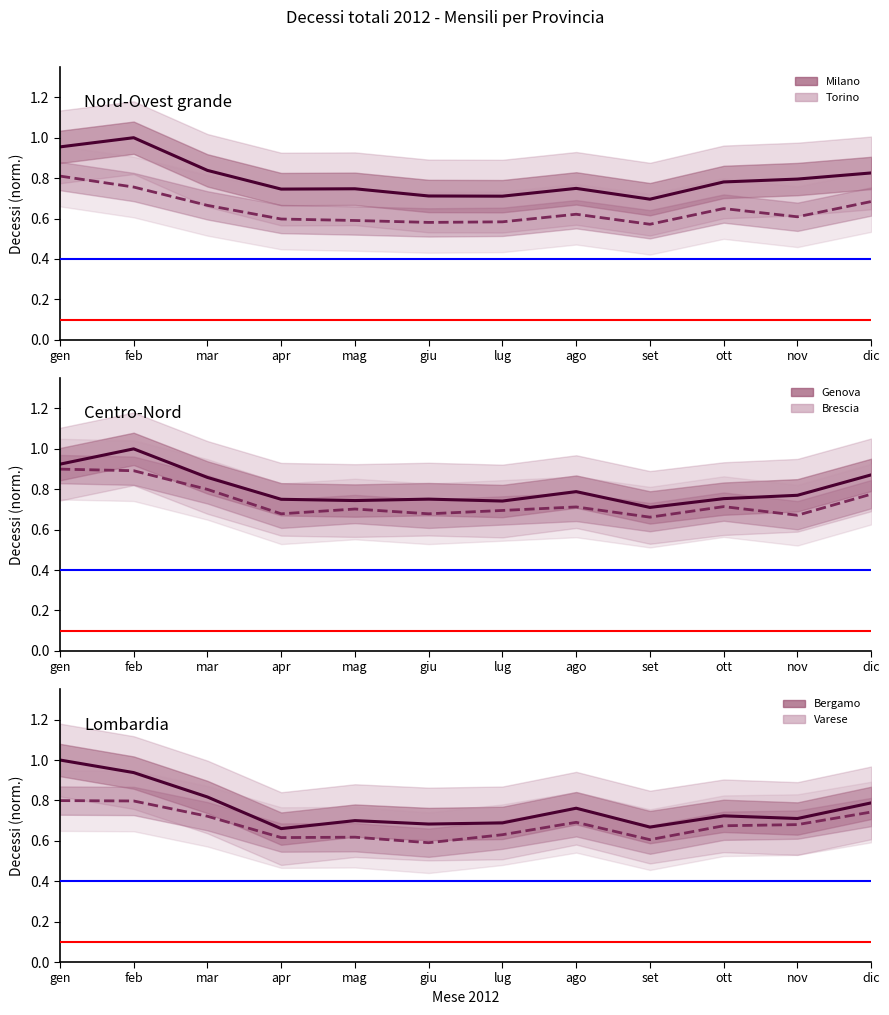

How many interior local peaks does the Bergamo series have?

3